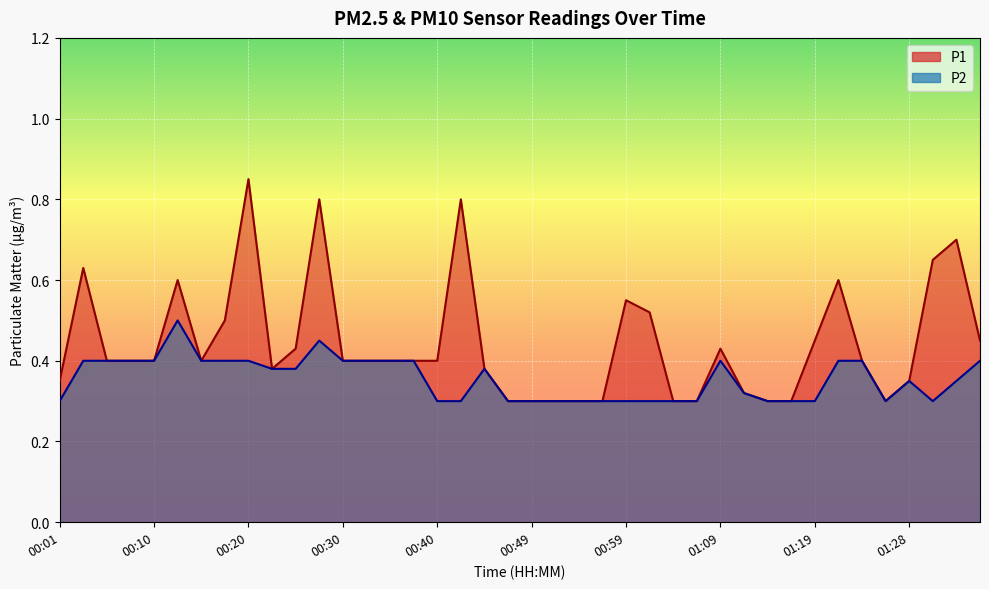

True or false: P1 and P2 intersect in this chart.

False